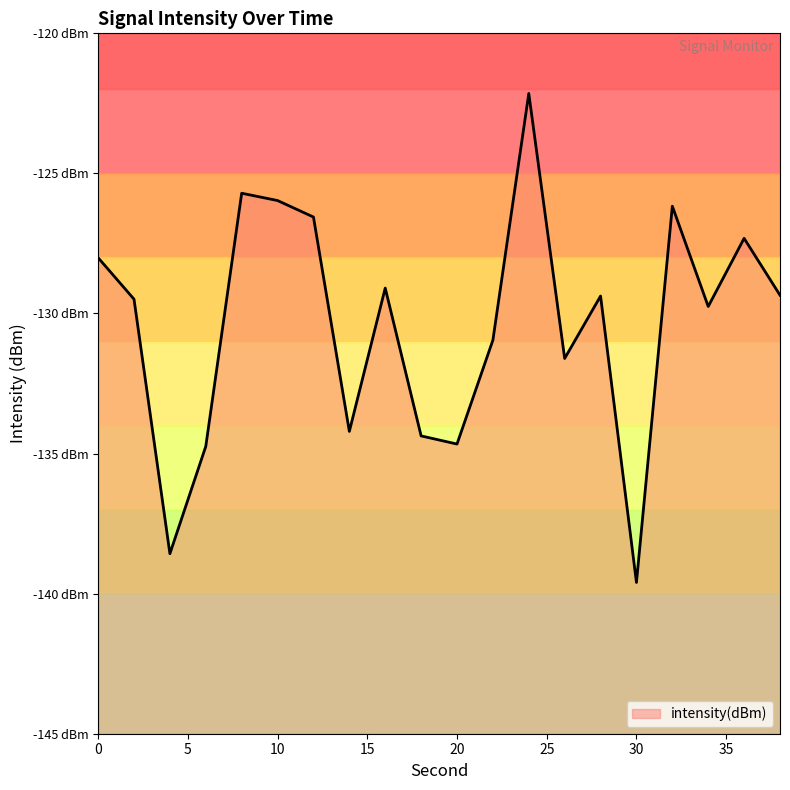

Does the chart have visible grid lines?

No